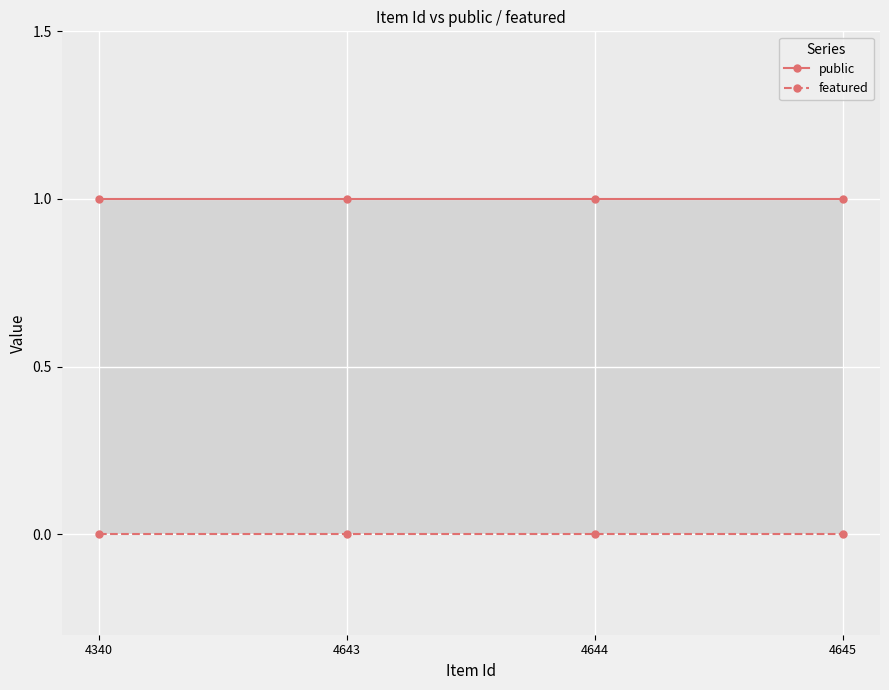

At how many categories does at least one series exceed 0?

4